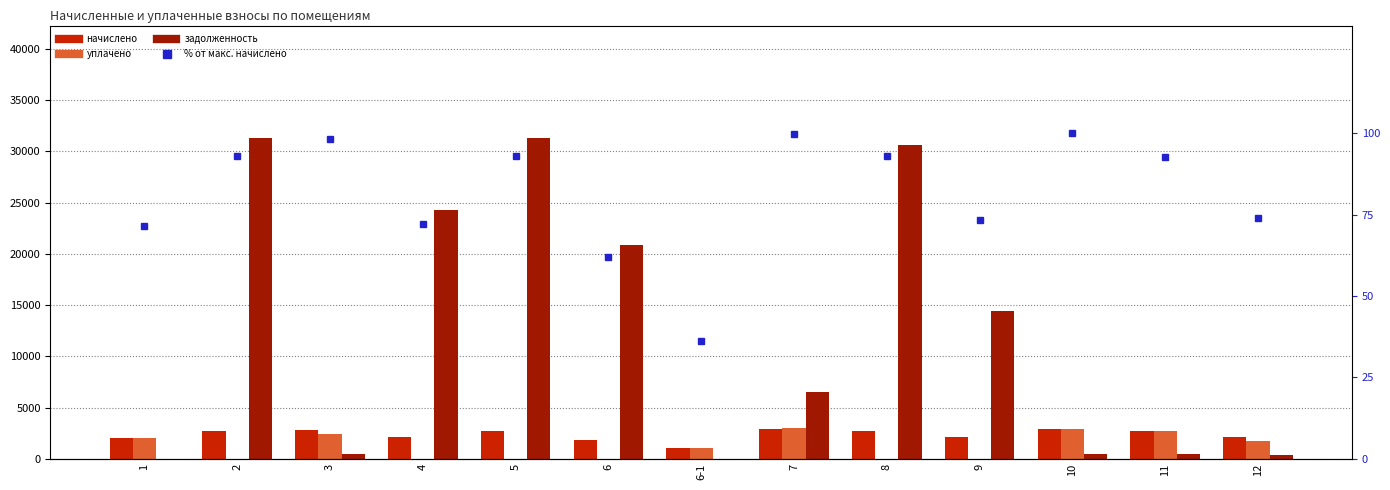

The уплачено series shows 2909.8 at 10. True or false?

True